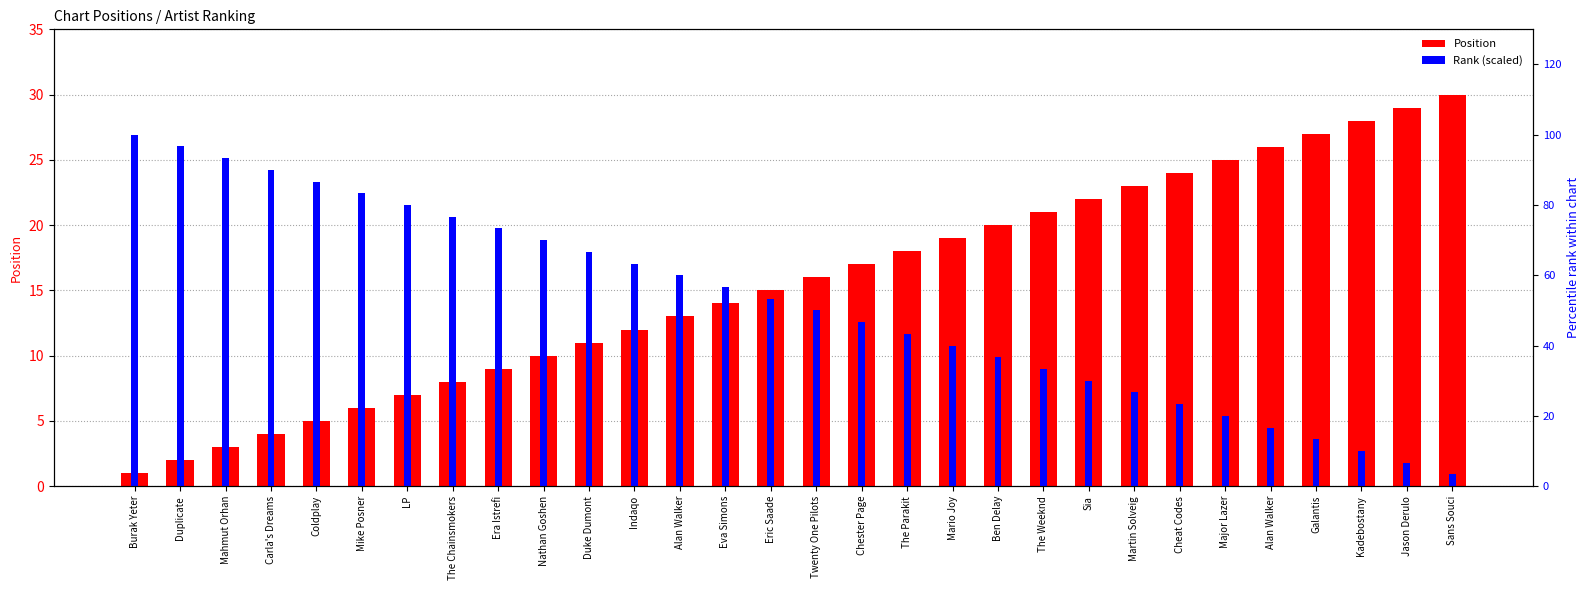

What is the average value of the Position series?

15.5